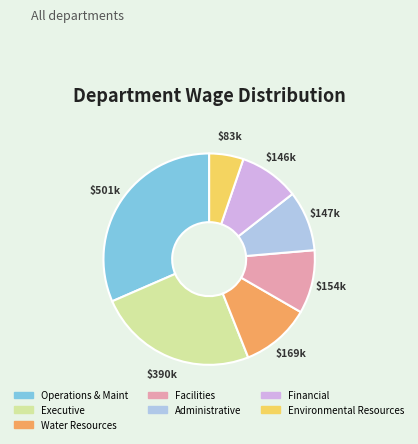

Count the number of slices in the pie.

7